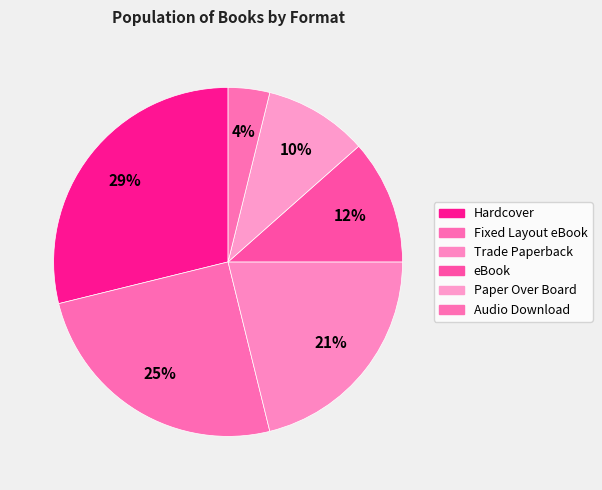

Do Hardcover and Audio Download together represent more than half of the pie?

No